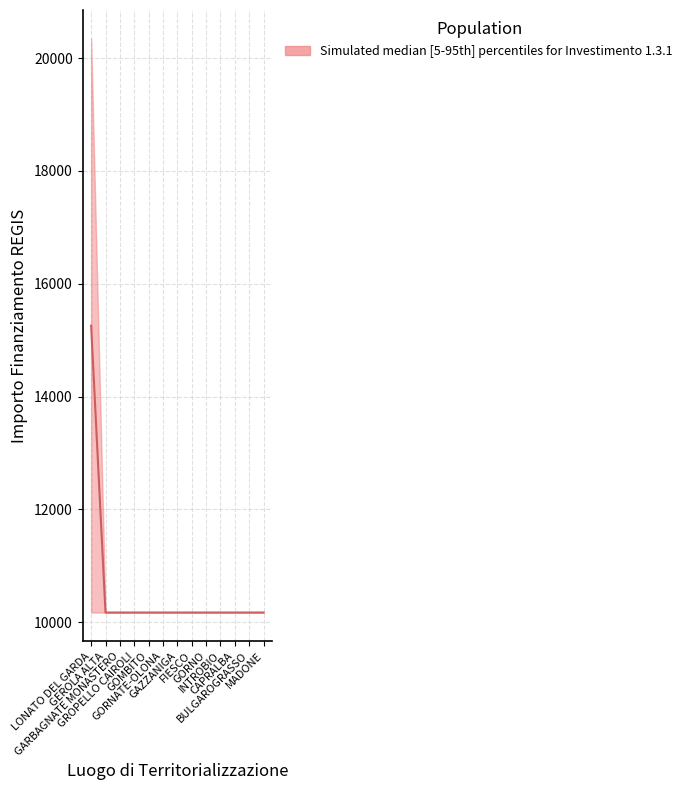

True or false: upper and lower intersect in this chart.

False